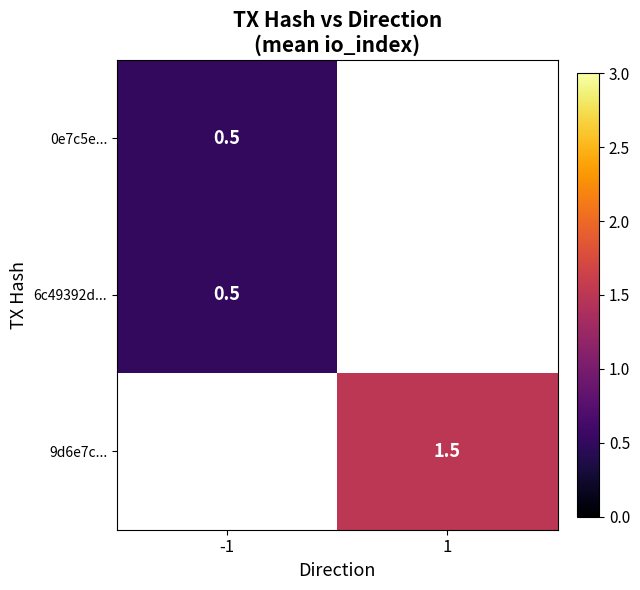

Which category has the lowest value across all series?

-1